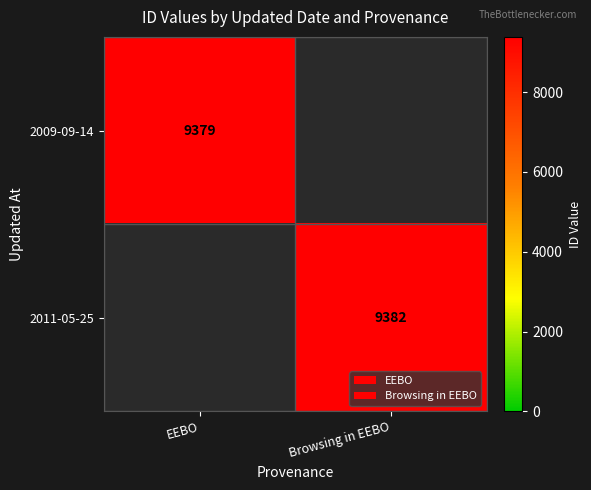

The 2009-09-14 series shows 15496 at EEBO. True or false?

False